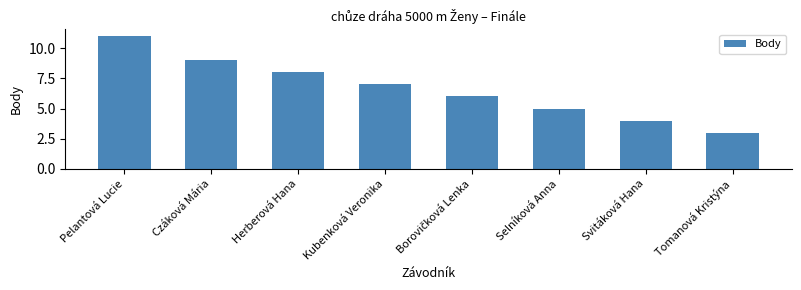

The value at Selníková Anna is 5. True or false?

True